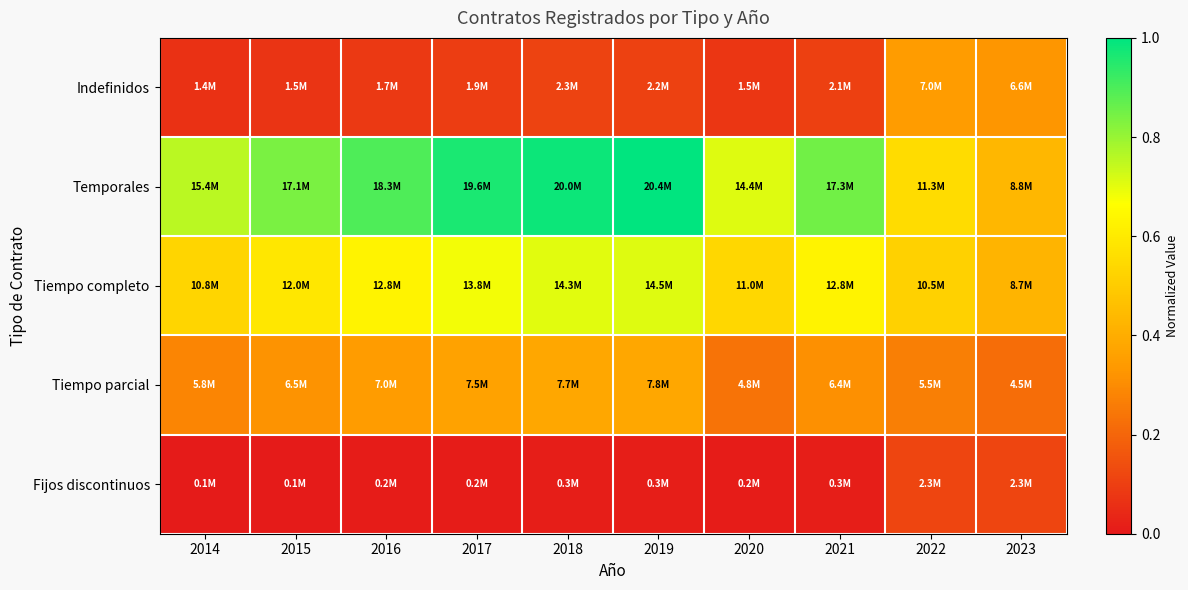

Which series has the widest spread of values?

Temporales